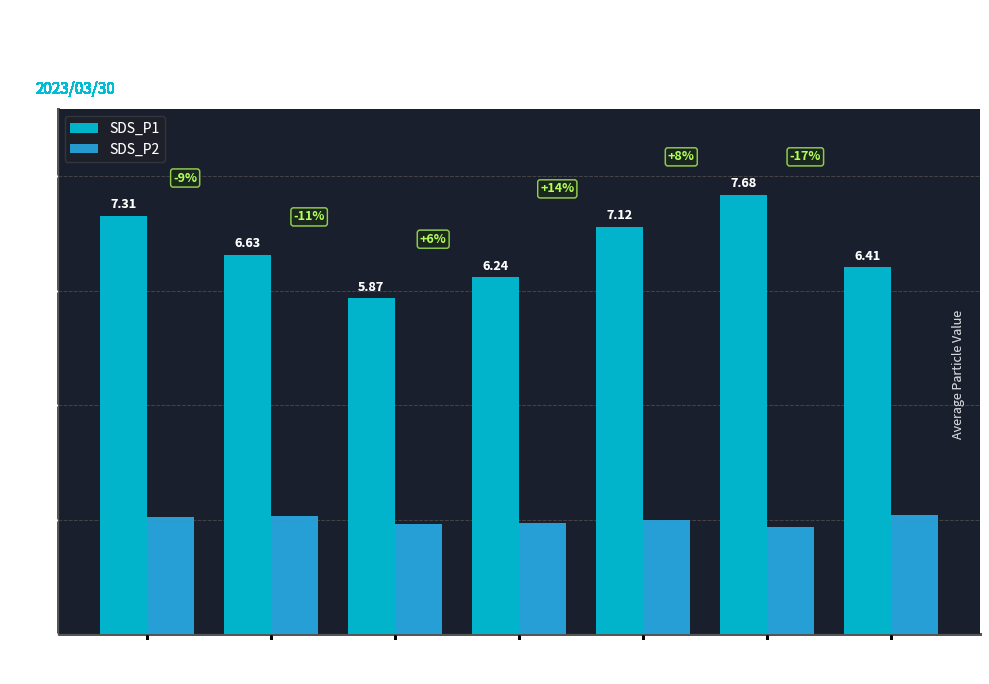

At which category is the sum across all series the highest?

Signal
-47